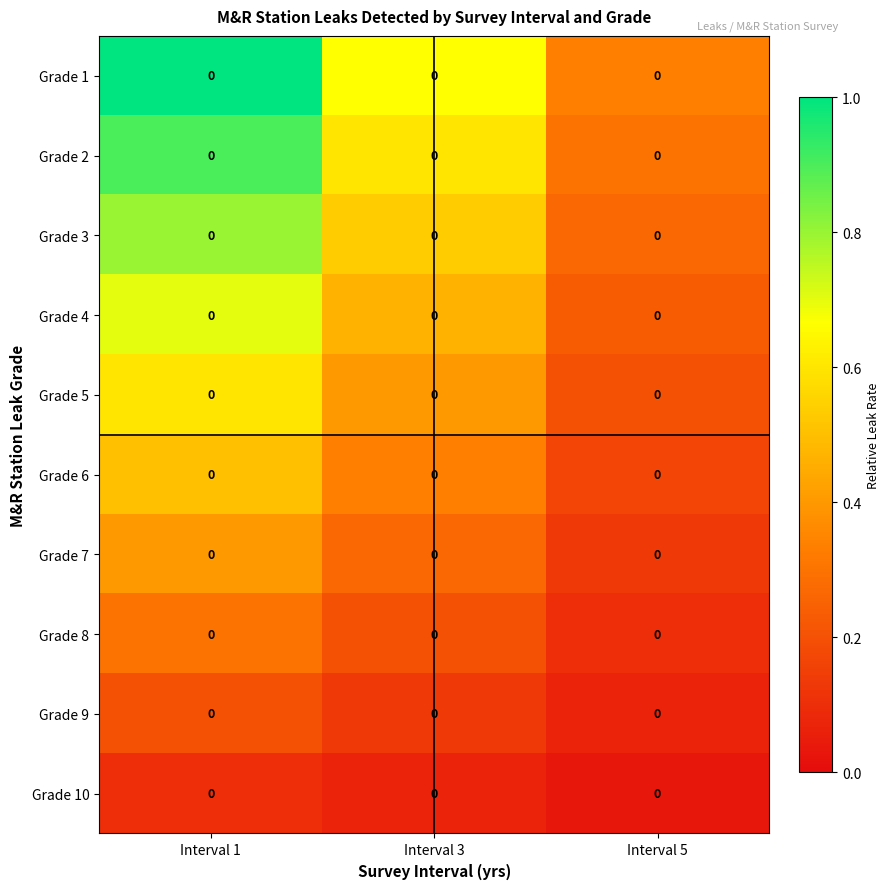

List the series in order of their peak value, highest first.

Grade 1, Grade 2, Grade 3, Grade 4, Grade 5, Grade 6, Grade 7, Grade 8, Grade 9, Grade 10